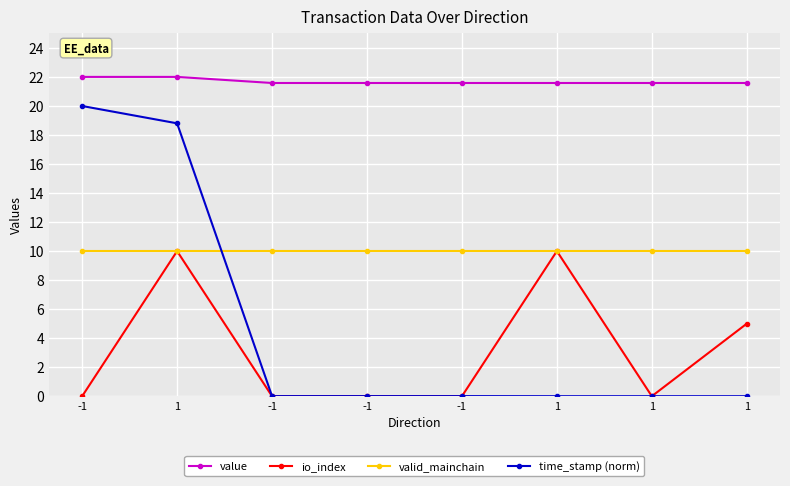

Where is valid_mainchain nearest to the value 10?

-1